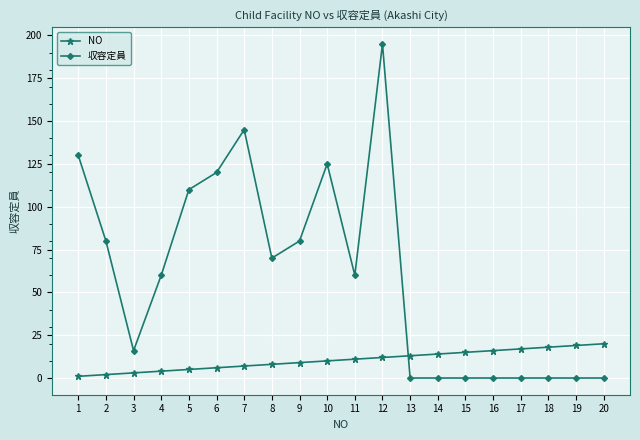

What is the sum of all NO values?

210